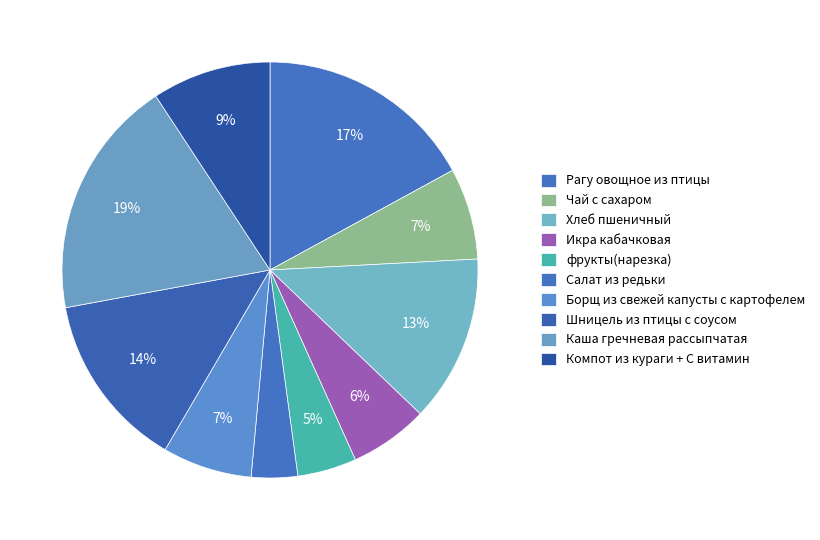

Rank the categories by value from highest to lowest.

Каша гречневая рассыпчатая, Рагу овощное из птицы, Шницель из птицы с соусом, Хлеб пшеничный, Компот из кураги + С витамин, Чай с сахаром, Борщ из свежей капусты с картофелем, Икра кабачковая, фрукты(нарезка), Салат из редьки